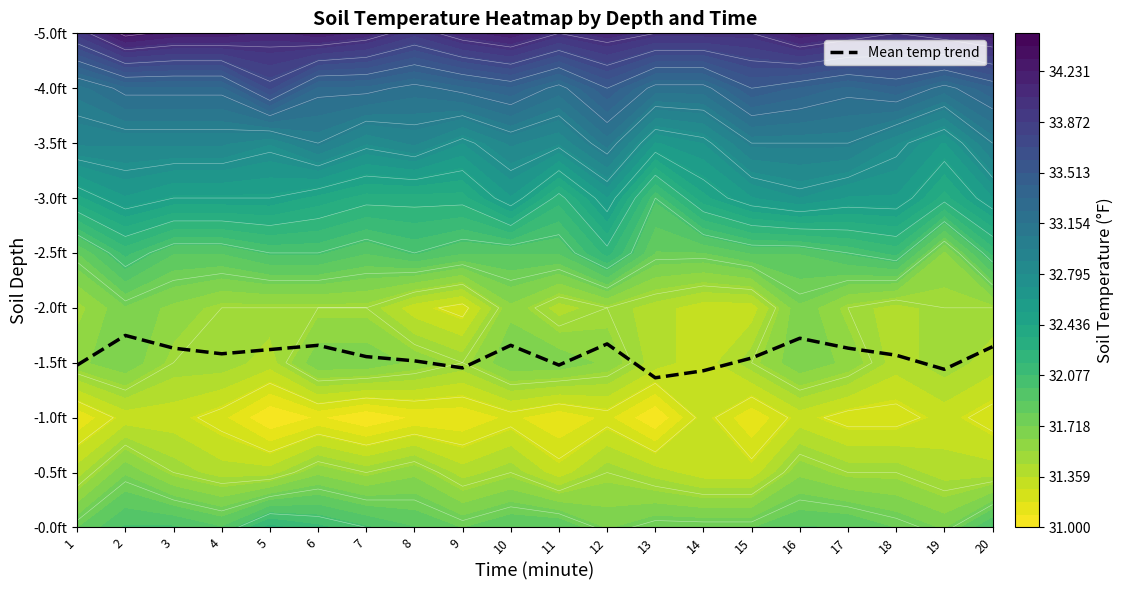

List the labels in order of value, smallest first.

13, 14, 19, 9, 1, 11, 8, 15, 7, 18, 4, 5, 3, 17, 20, 6, 10, 12, 16, 2